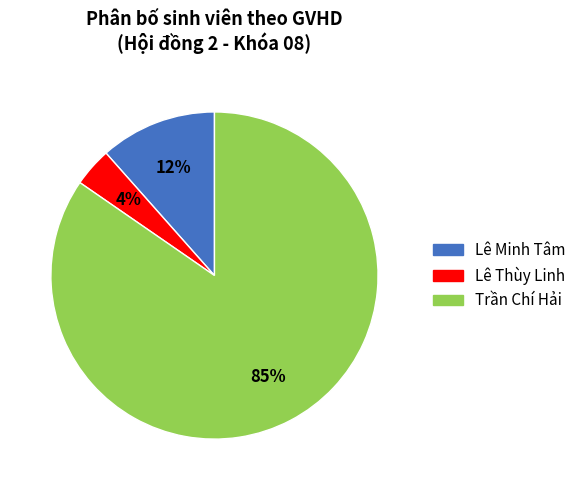

To the nearest percent, what percentage of the pie is Lê Minh Tâm?

12%